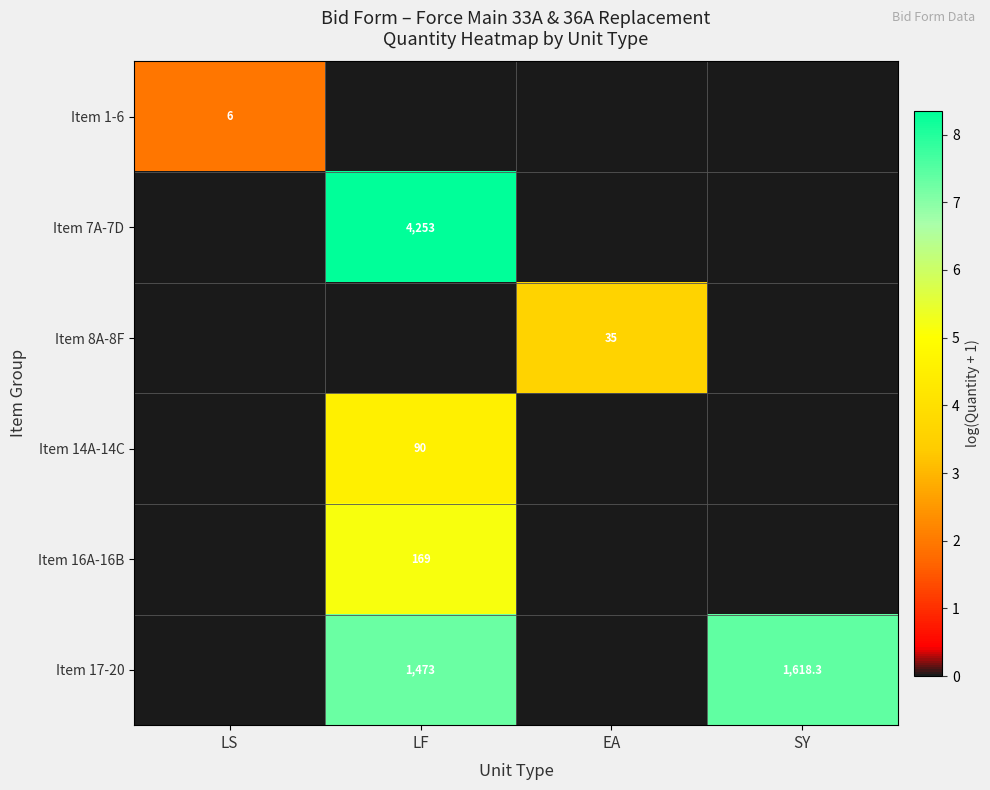

The Item 7A-7D series shows 5560.4 at LF. True or false?

False